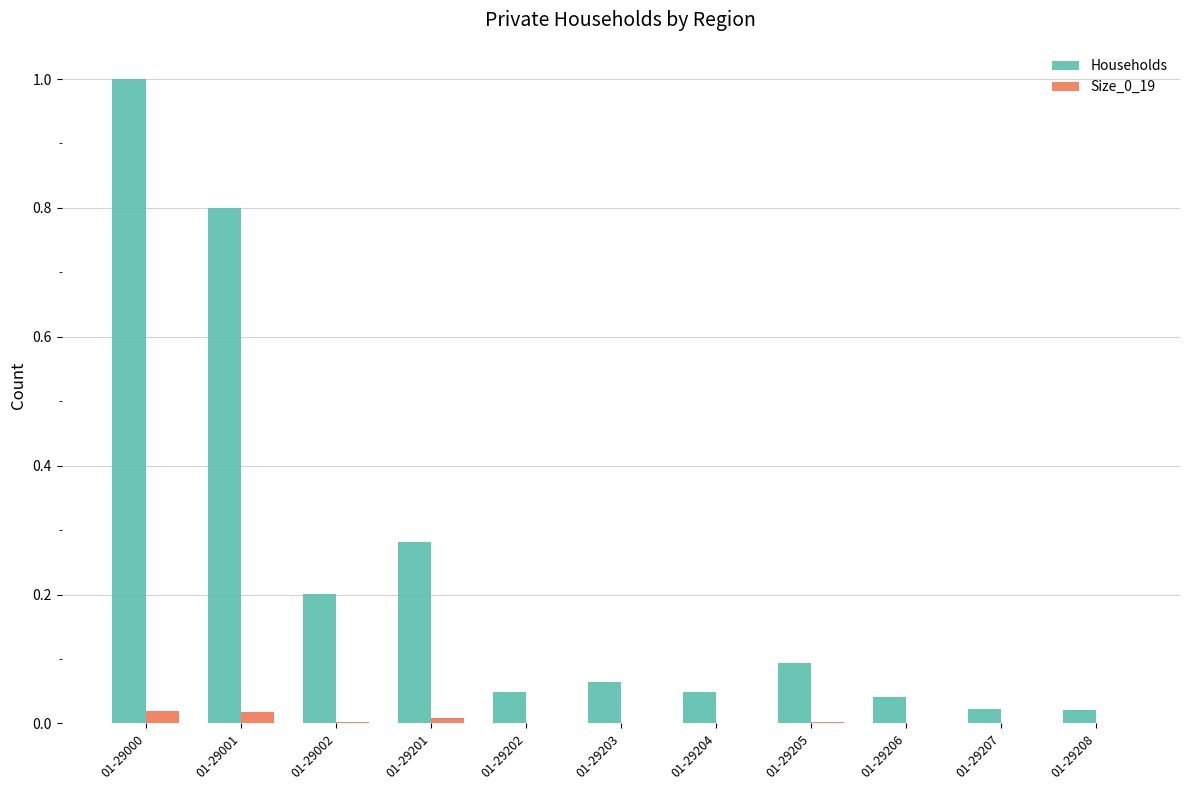

What is the sum of all Households values?

2.6